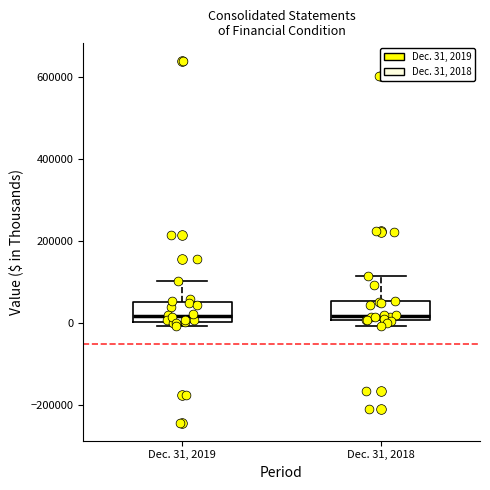

Reading left to right, read every box against the y-axis: the position of its median line, the range the box covers, and the ends of its whiskers. The values are not printed on the chart, so give them approximately, as read against the axis.

Dec. 31, 2019: median 20000, box 0 to 60000, whiskers 0 (just below the box's lower edge) to 100000
Dec. 31, 2018: median 20000, box 0 to 60000, whiskers 0 (just below the box's lower edge) to 120000